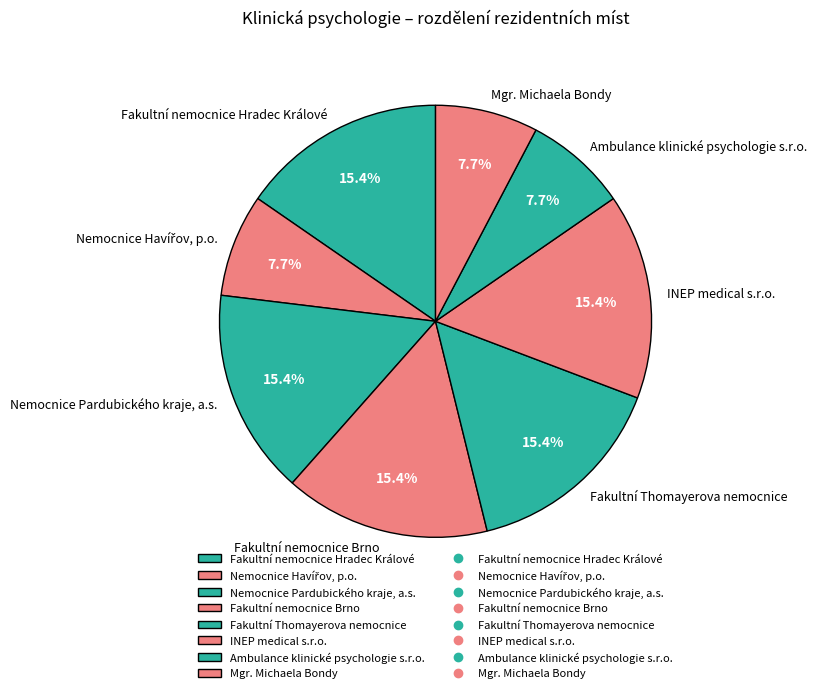

Does any single category account for the majority?

No